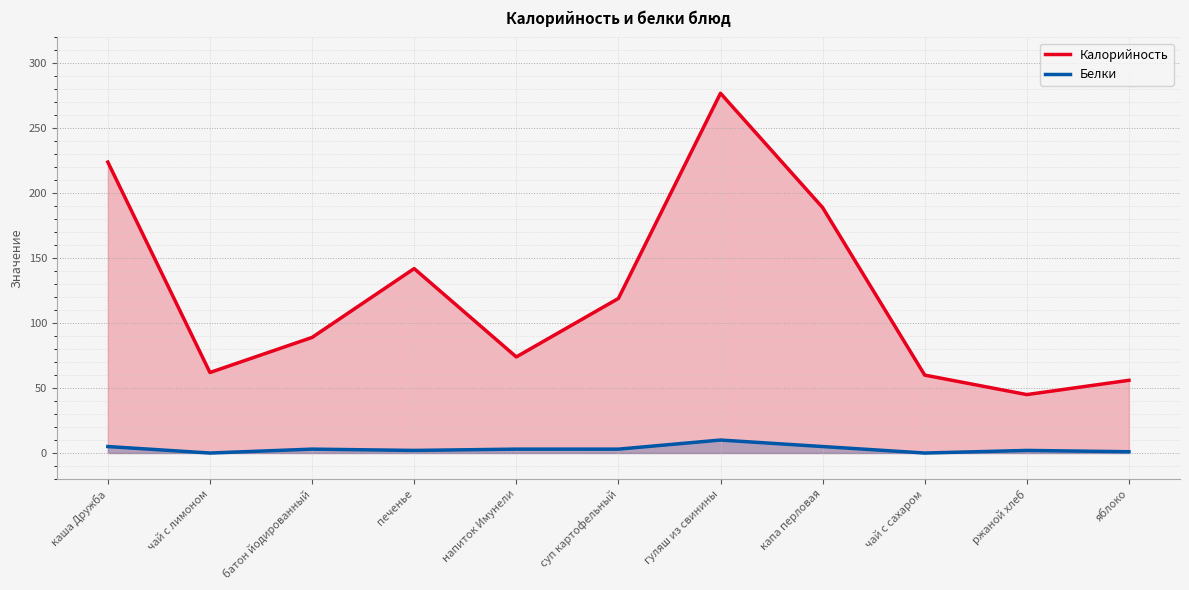

How many lines are shown in the chart?

2